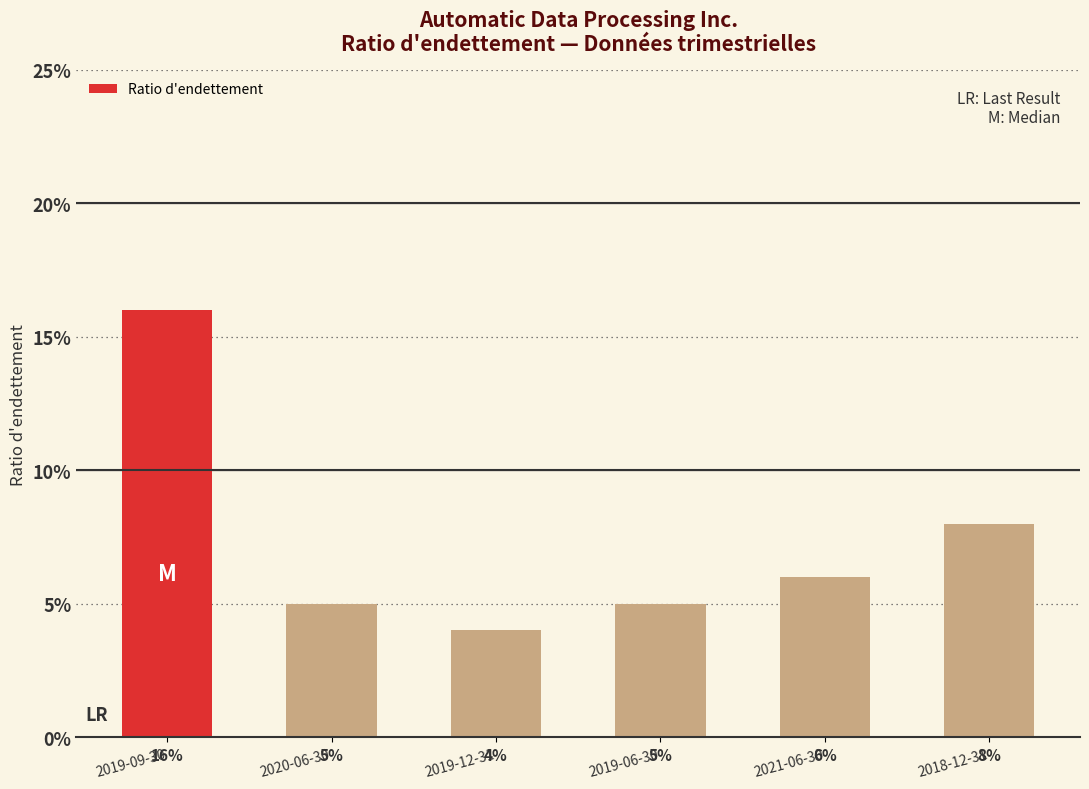

List the labels in order of value, largest first.

2019-09-30, 2018-12-31, 2021-06-30, 2020-06-30, 2019-06-30, 2019-12-31